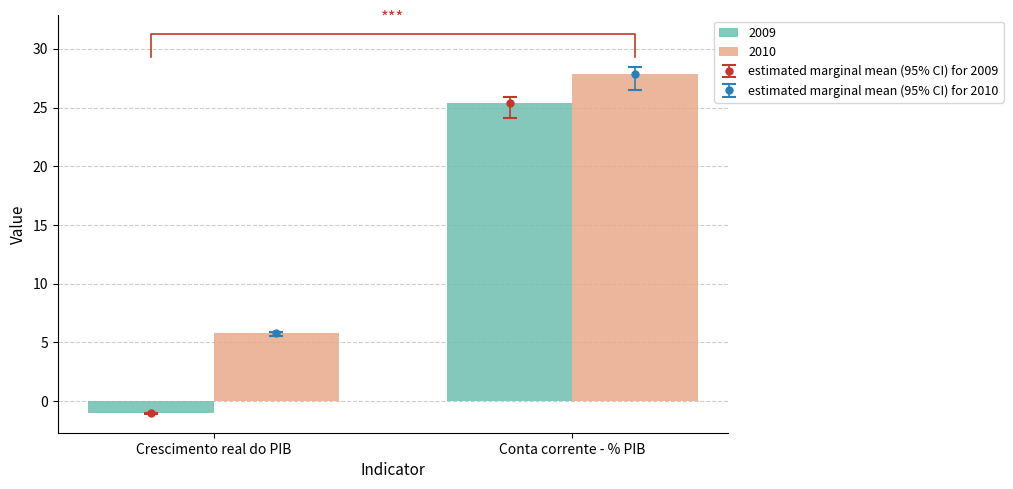

Reading right to left, extract all data points from this chart.

Crescimento real do PIB: 5.8	-1.0
Conta corrente - % PIB: 27.9	25.4